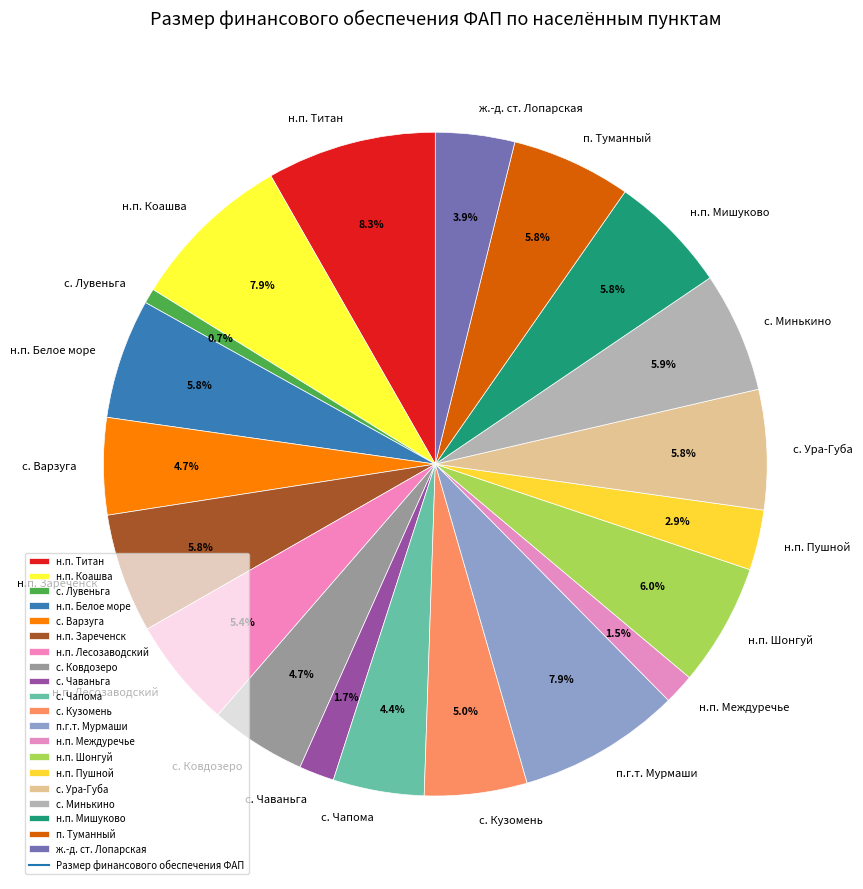

To the nearest percent, what is the average slice percentage?

5%